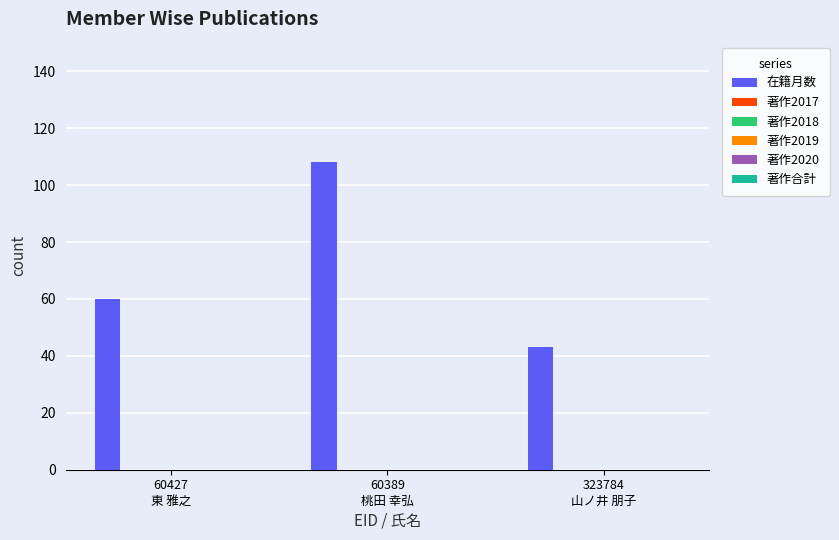

What is the difference between the maximum and minimum values?

65